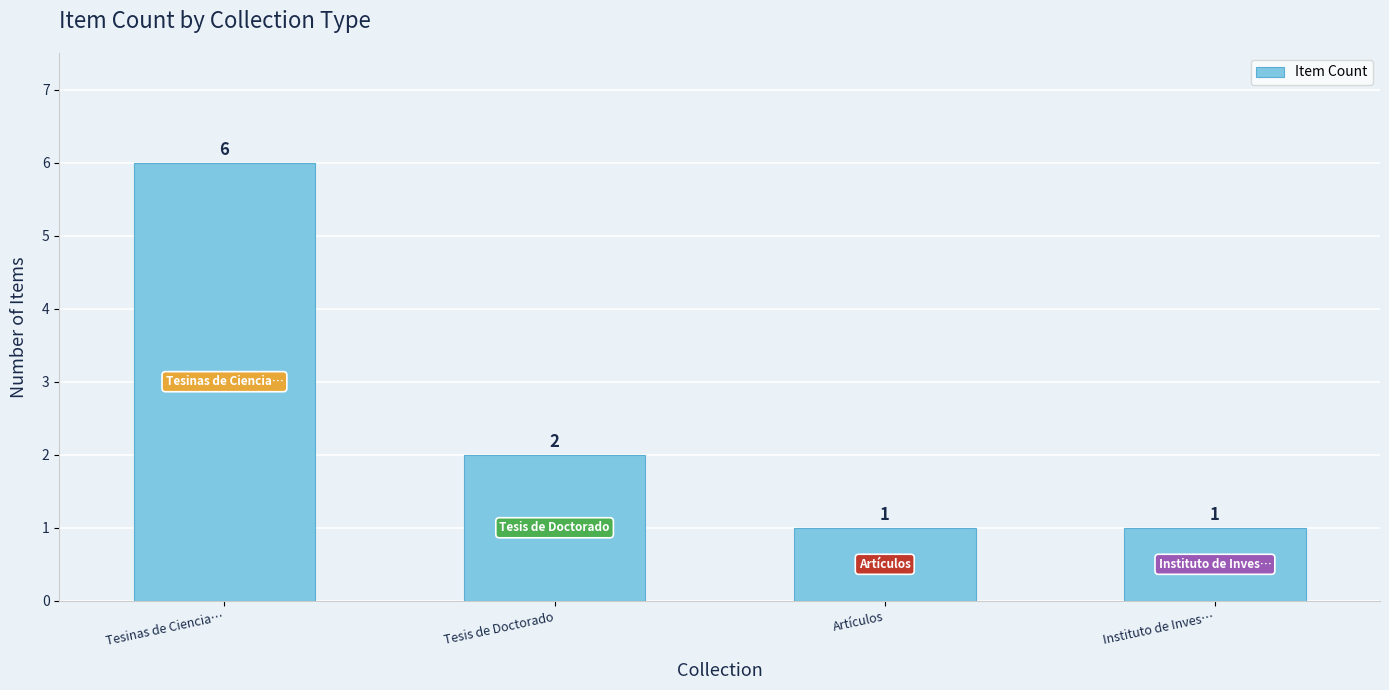

How many bars are there in total?

4